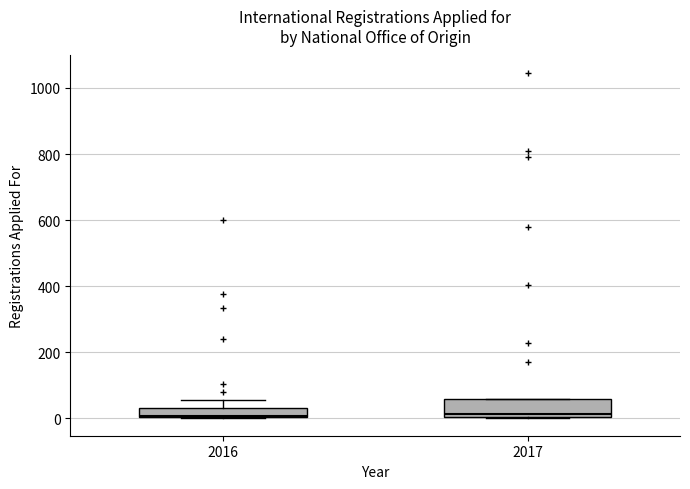

Where is the upper edge of the box at x = 2016 on the y-axis? The values are not printed on the chart, so give them approximately, as read against the axis.

40